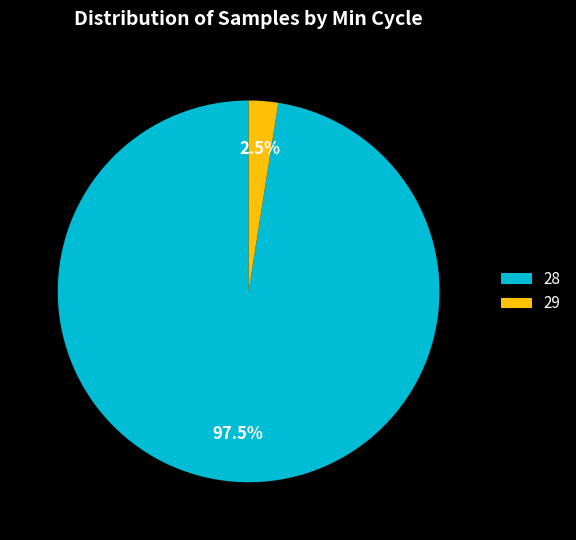

Which has a higher value, 28 or 29?

28